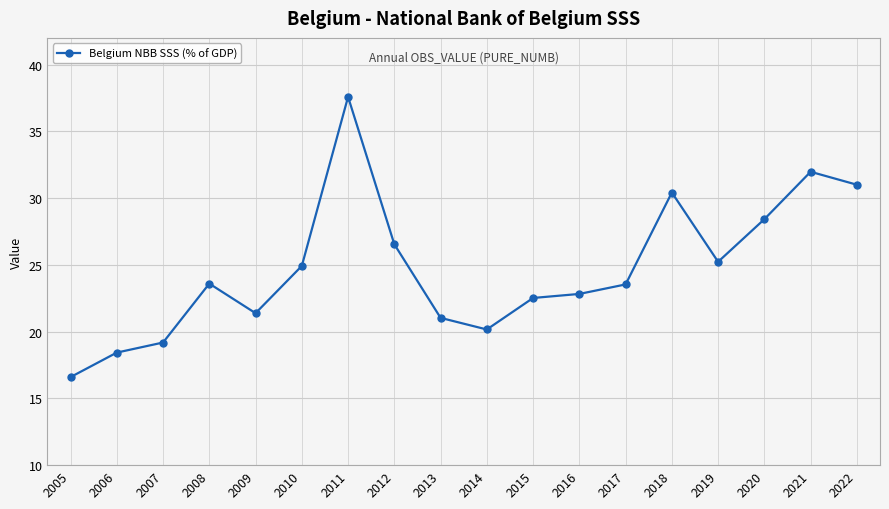

What is the value of the 15th point from the left?

25.2